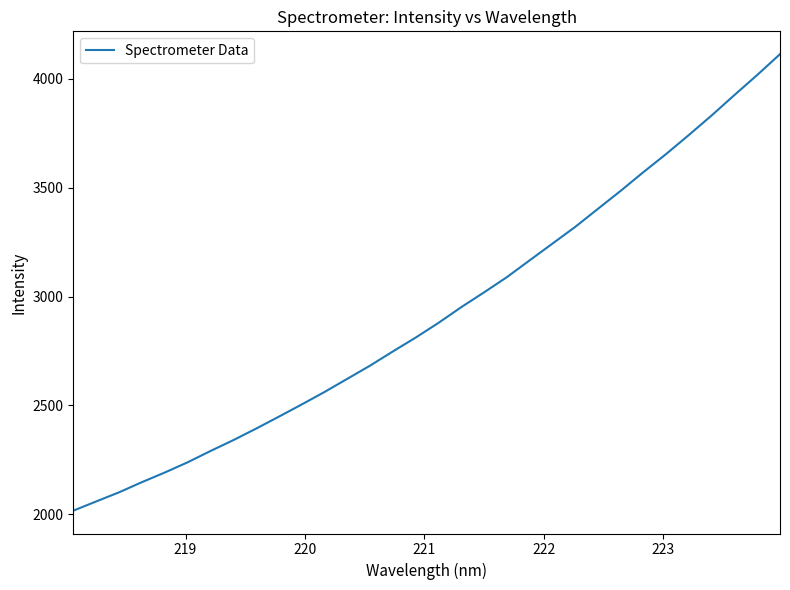

What is the smallest value displayed?

2016.8